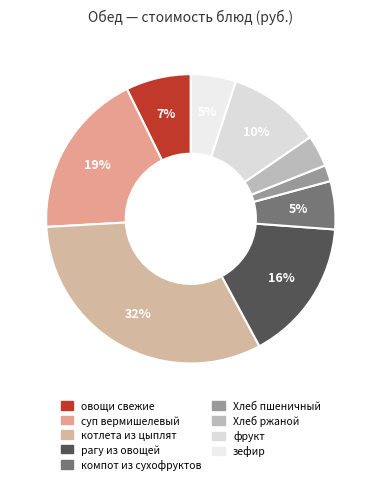

How many slices are in this pie chart?

9